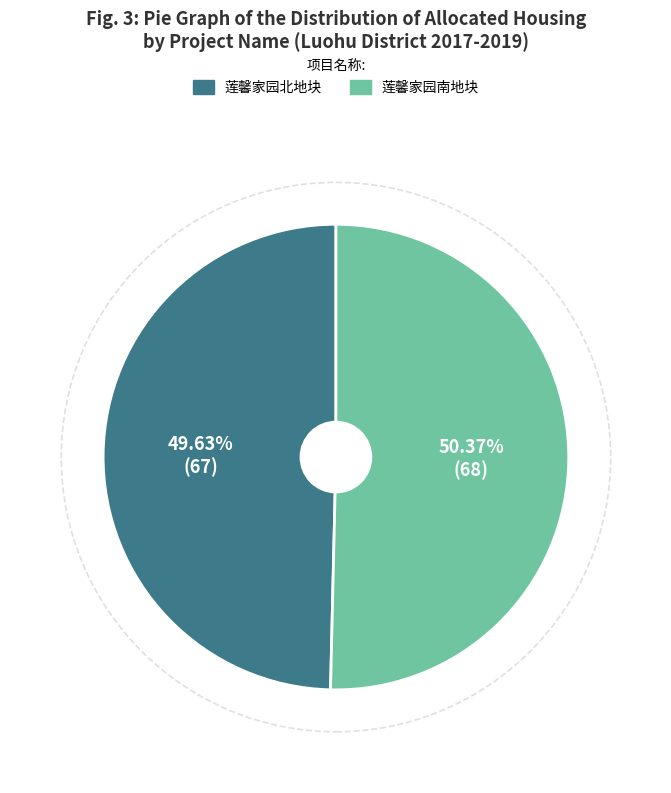

Which has a higher value, 莲馨家园南地块 or 莲馨家园北地块?

莲馨家园南地块